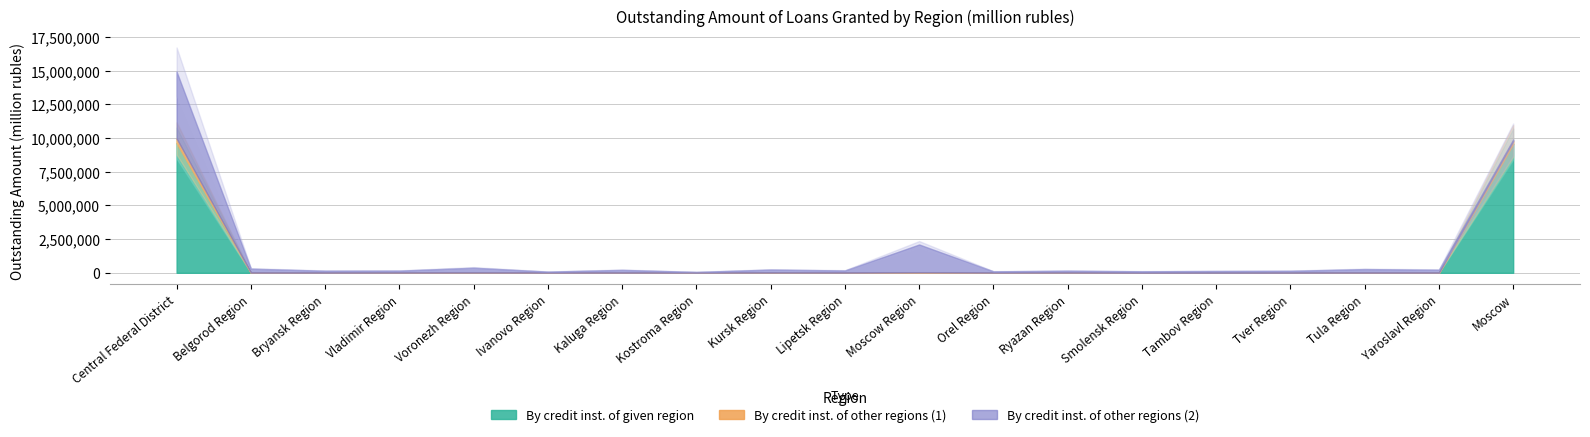

True or false: By credit inst. of other regions (1) has a value of 5864 at Ryazan Region.

False